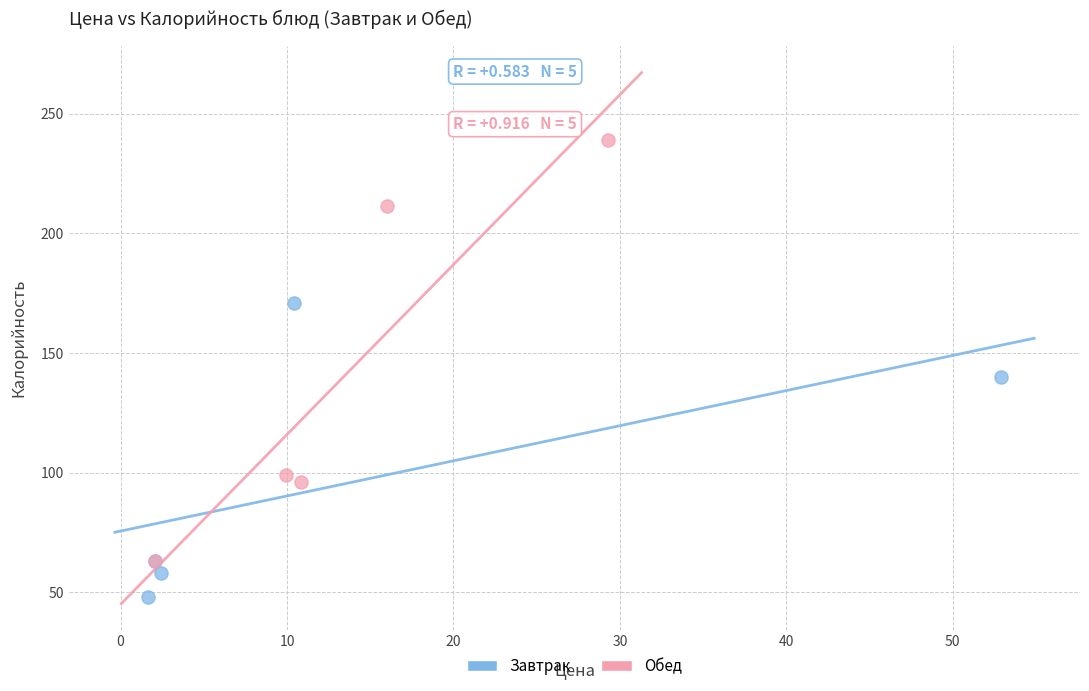

What are all the series names shown in the legend?

Завтрак, Обед